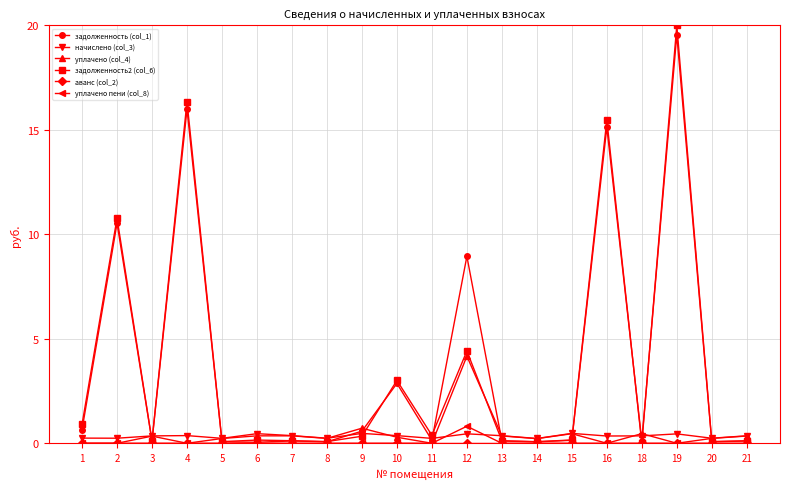

What is the difference between the second highest and second lowest values in the начислено (col_3) series?

0.2